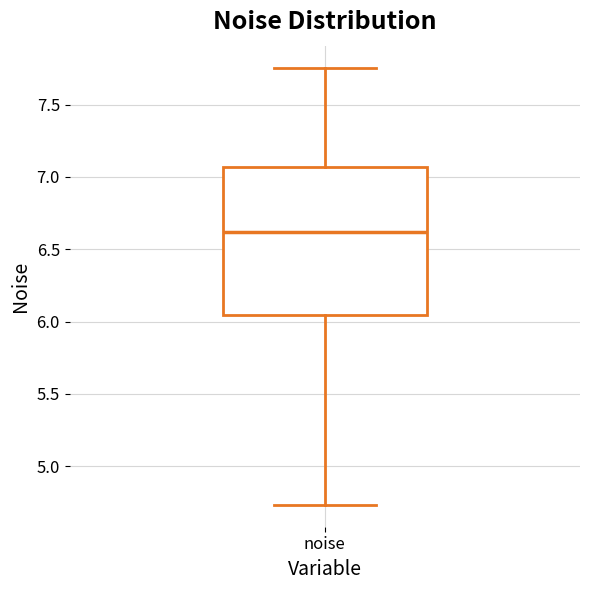

Read this box plot against the y-axis: the position of the median line, the range covered by the box, and the ends of both whiskers. The values are not printed on the chart, so give them approximately, as read against the axis.

median 6.60, box 6.05 to 7.05, whiskers 4.75 to 7.75